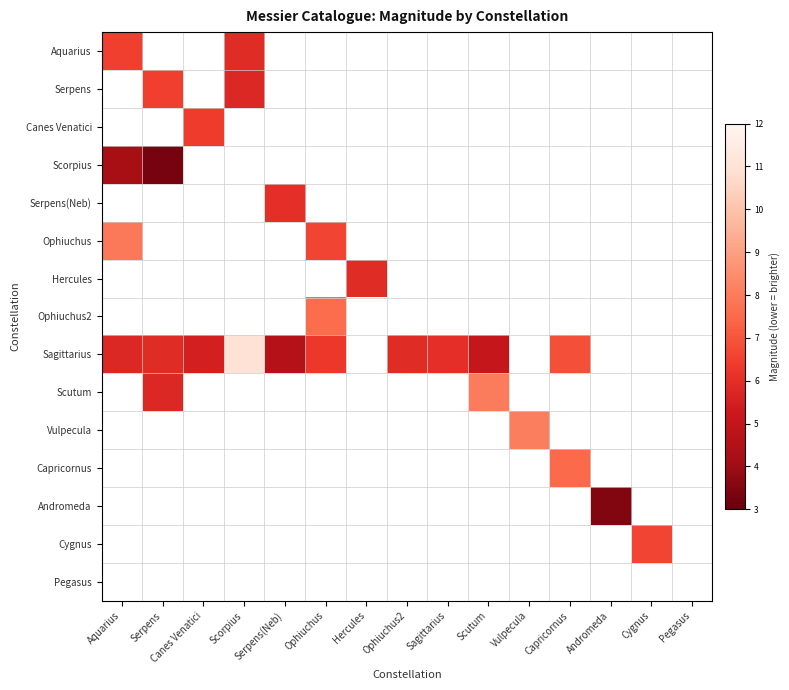

What is the total value across all series at Serpens(Neb)?

10.6